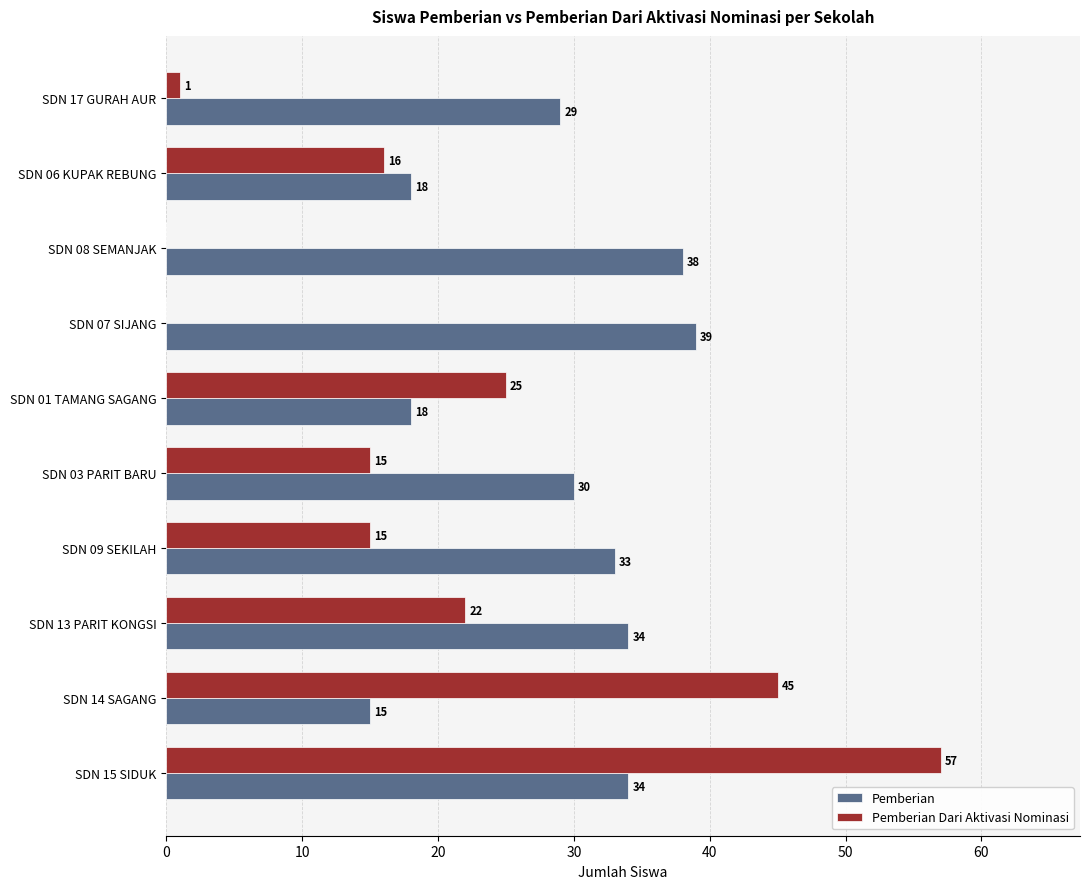

True or false: Pemberian Dari Aktivasi Nominasi has a value of 68 at SDN 14 SAGANG.

False